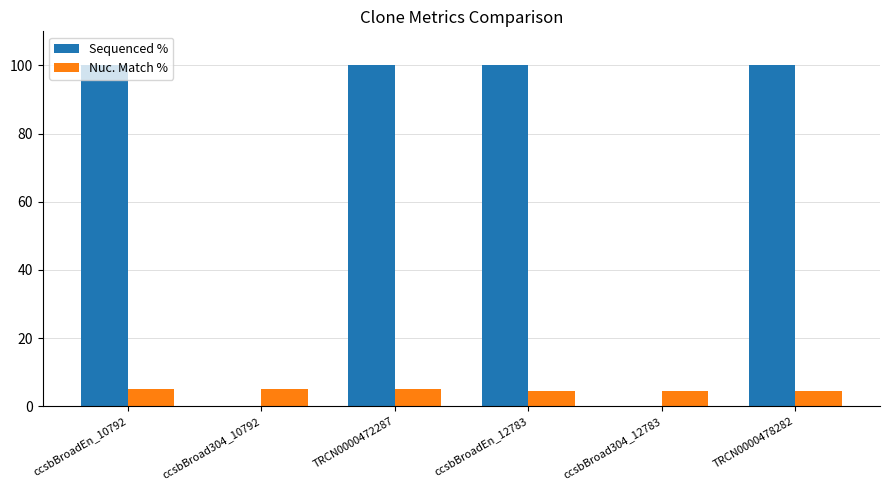

The value of Nuc. Match % at ccsbBroad304_12783 is 4.4. True or false?

True